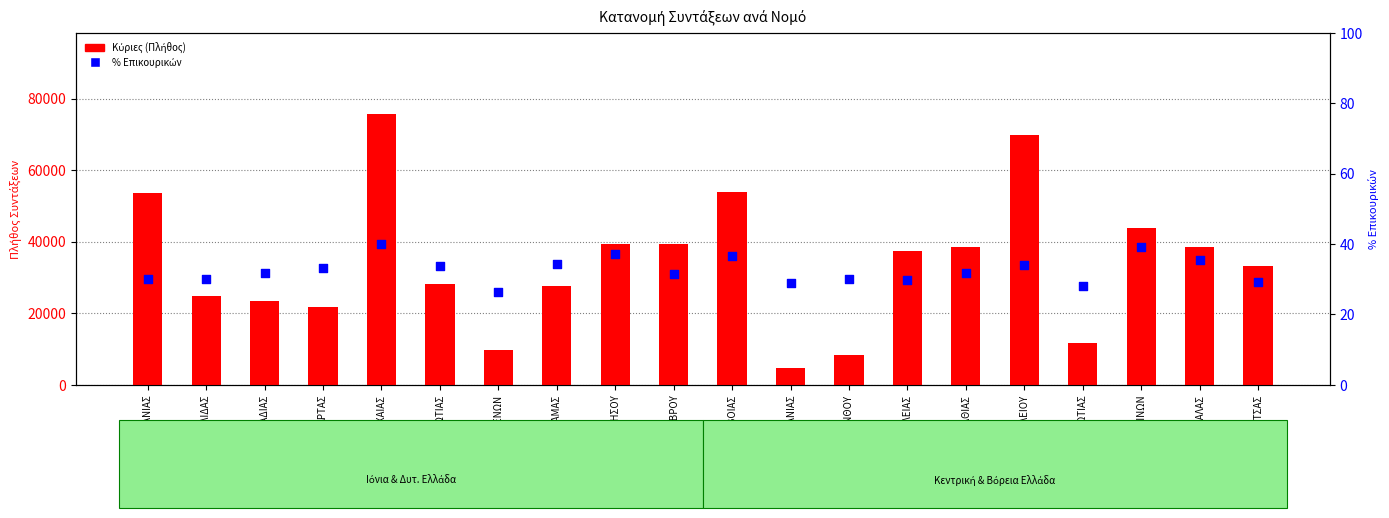

At how many categories does at least one series exceed 32740?

11